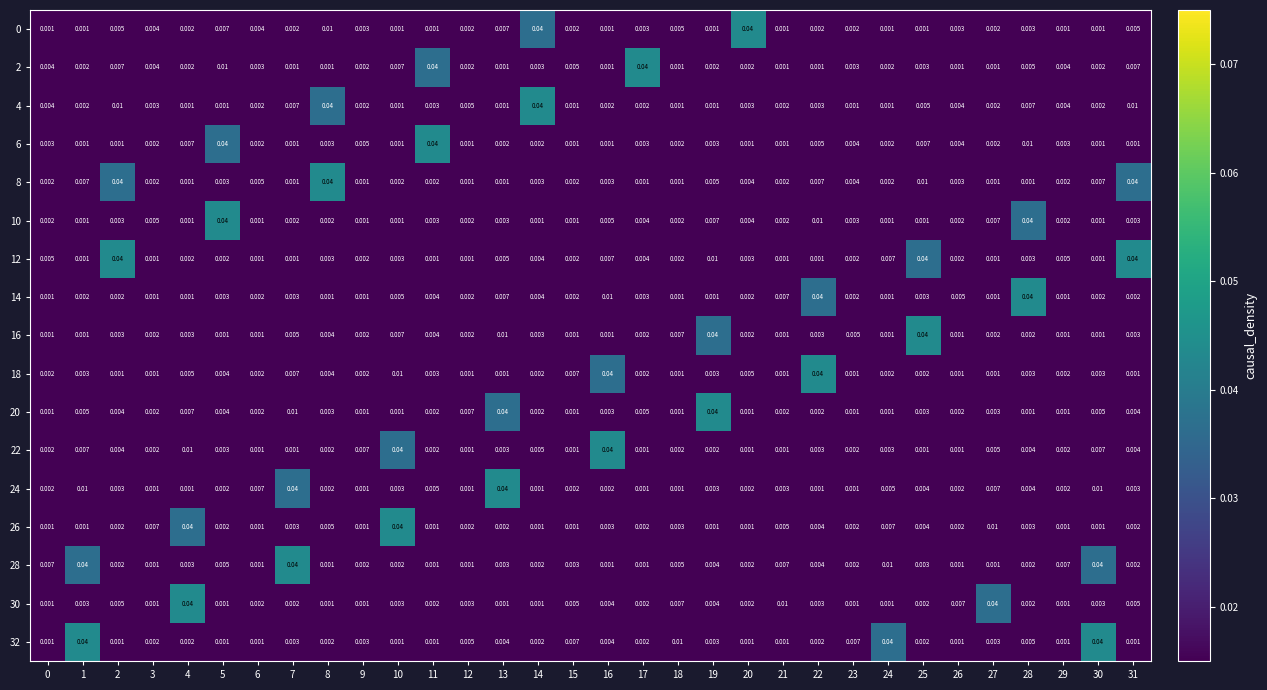

Is the value of 4 at 11 greater than the value of 10 at 10?

Yes